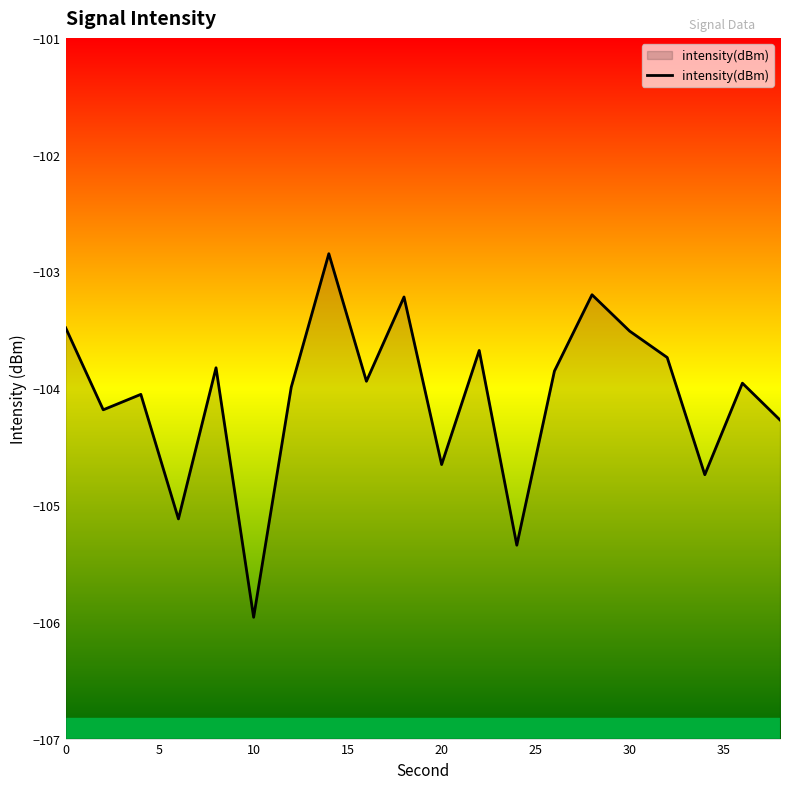

The chart shows a value of -170.2 at 30. True or false?

False